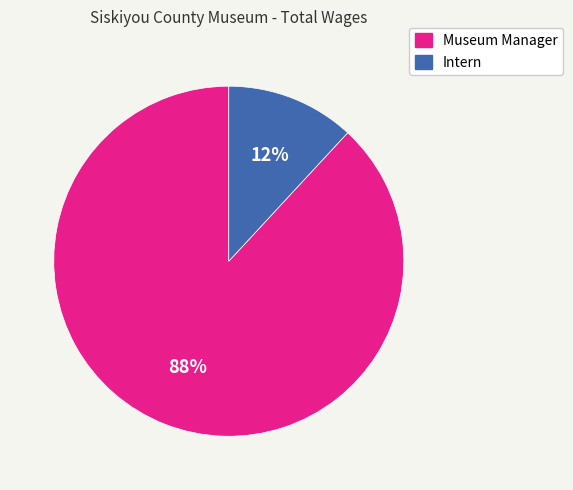

True or false: Intern accounts for 12% of the total.

True